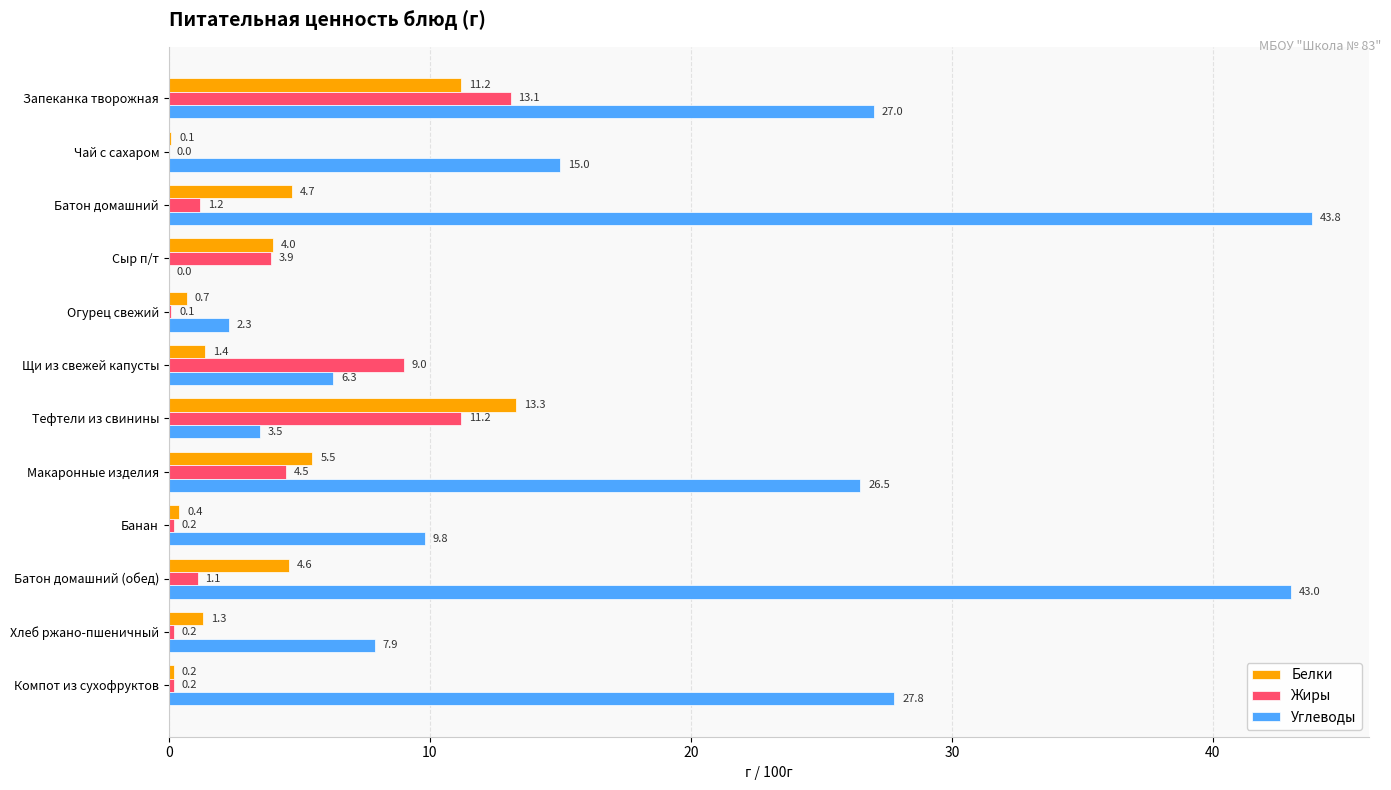

Which category has the highest value across all series?

Батон домашний